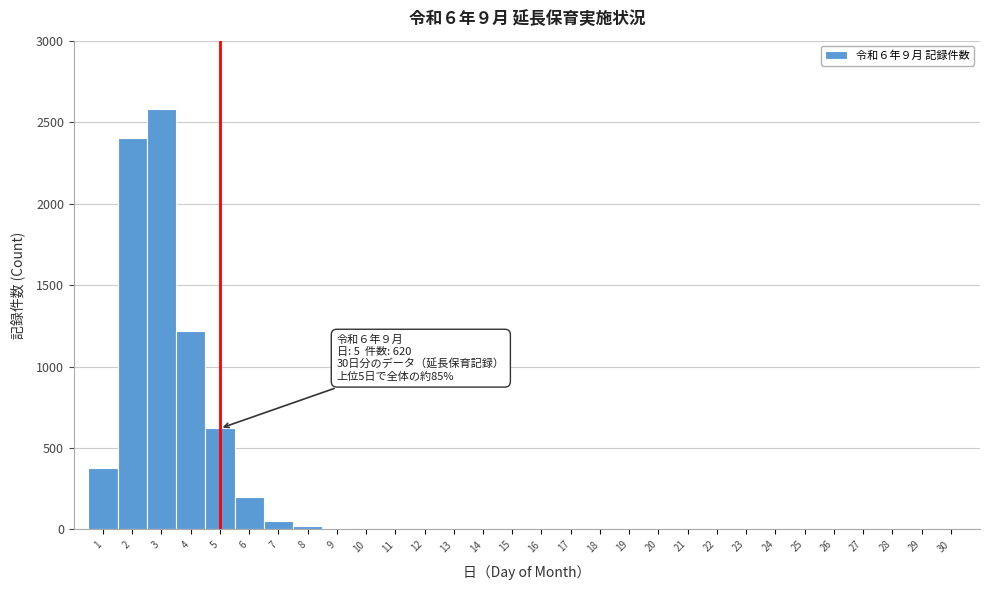

Over which range of the x-axis is the bar tallest?

2.5 to 3.5